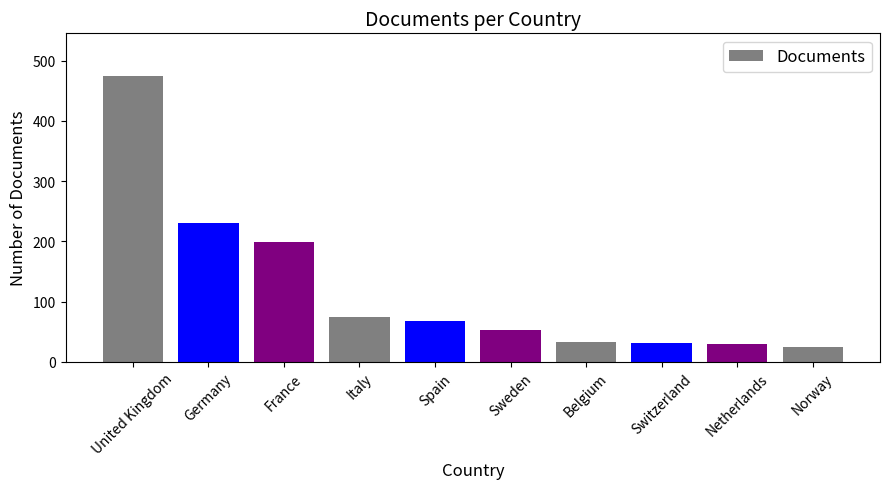

The chart shows a value of 33 at Belgium. True or false?

True